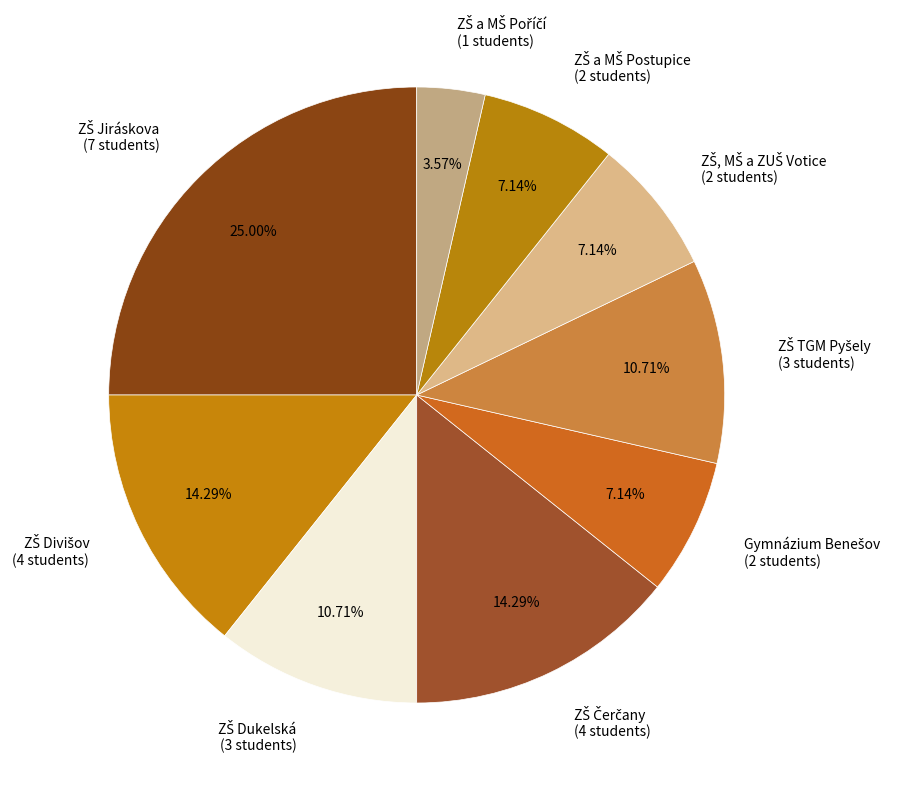

To the nearest percent, what is the difference between the largest and smallest slice percentages?

21%